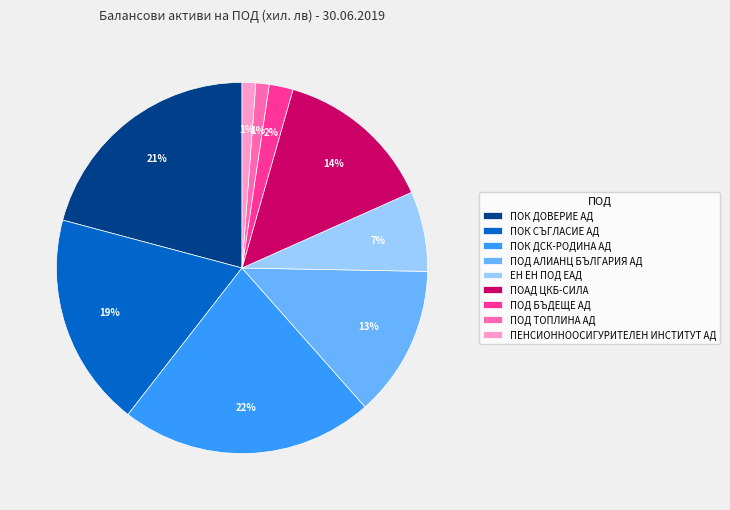

How many slices are in this pie chart?

9